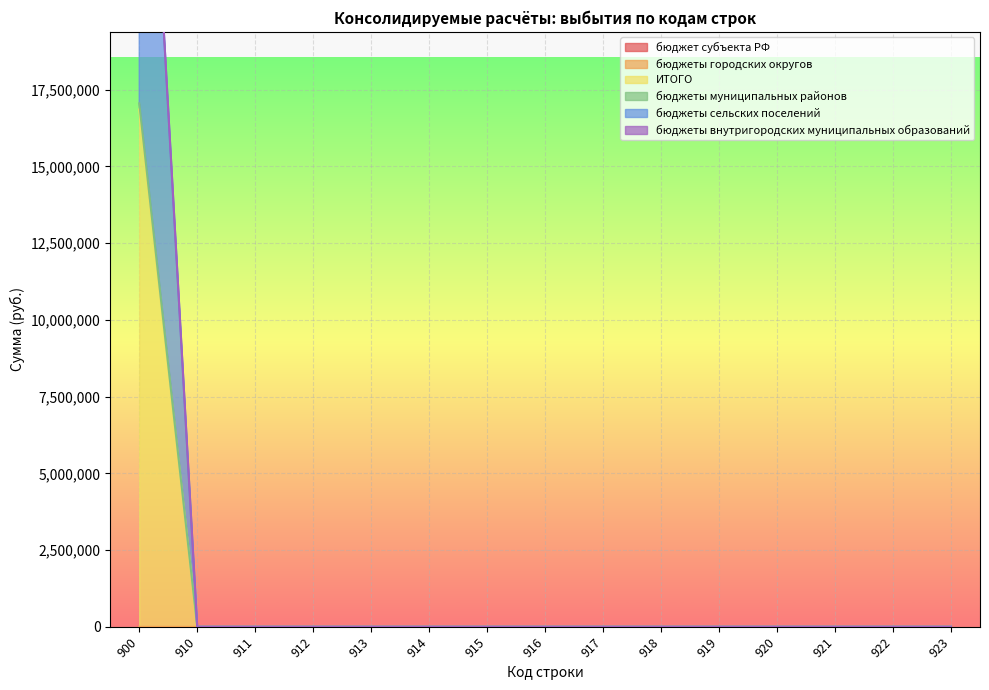

The value of ИТОГО at 911 is 0.0. True or false?

True